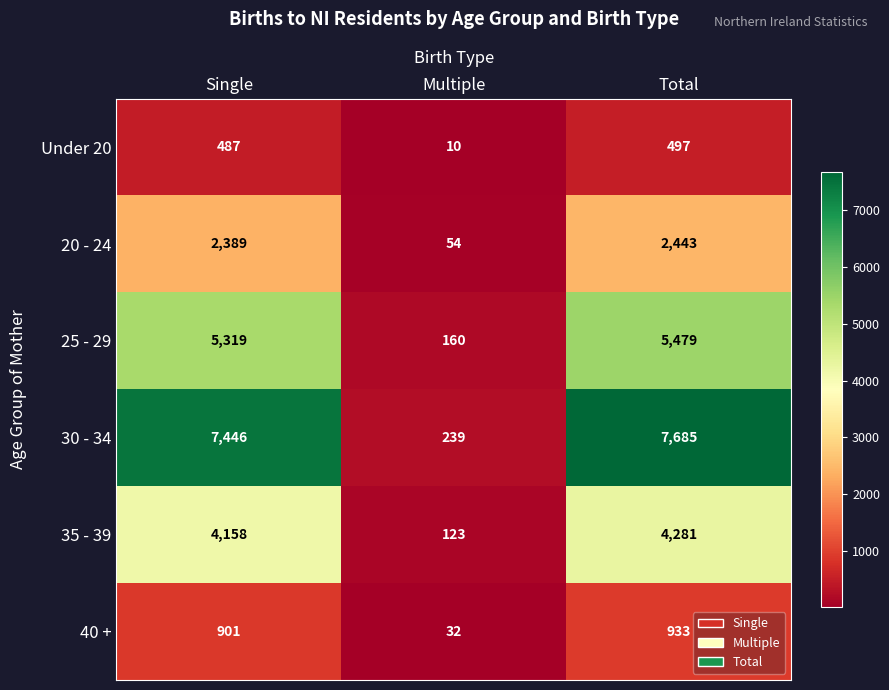

How many values in the 35 - 39 series are below 4158?

1